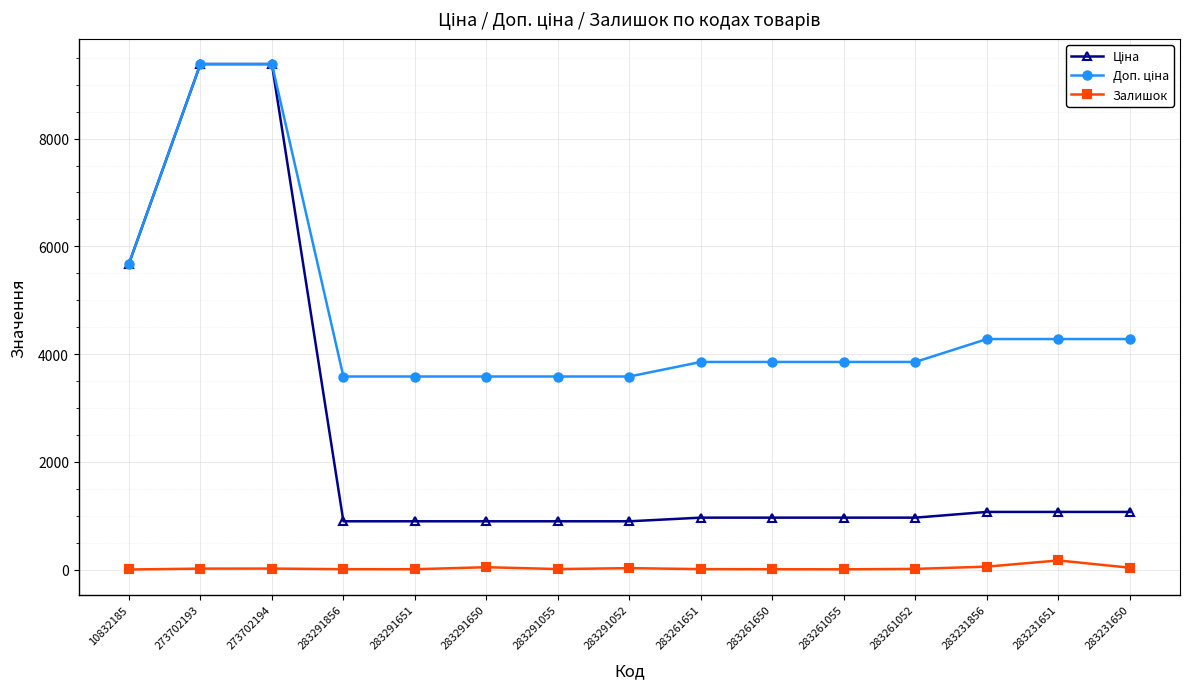

What is the maximum value shown in the chart?

9384.0